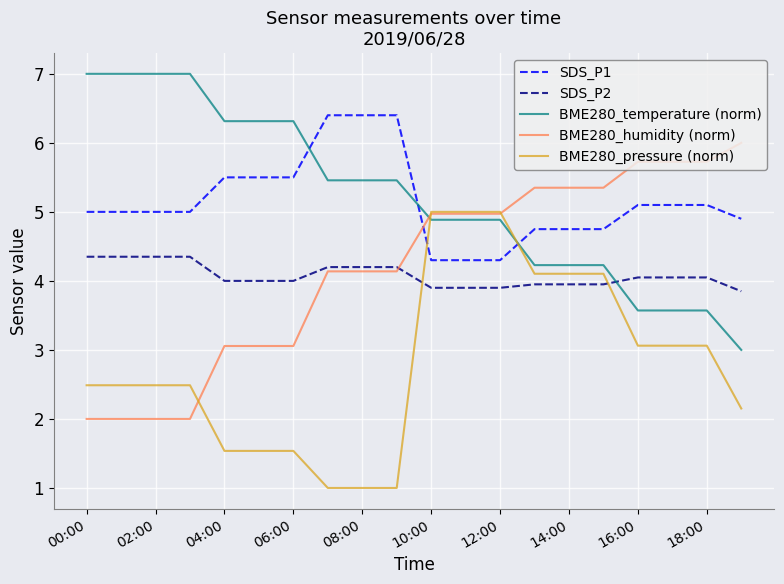

What is the highest value of the BME280_pressure (norm) series?

5.0